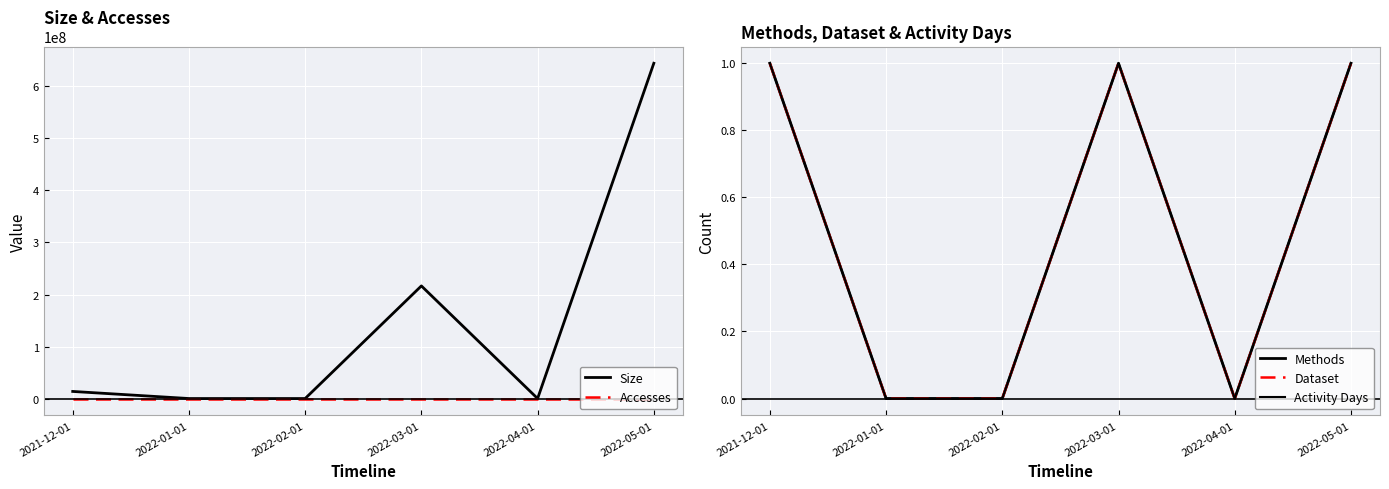

True or false: Dataset and Methods intersect in this chart.

False